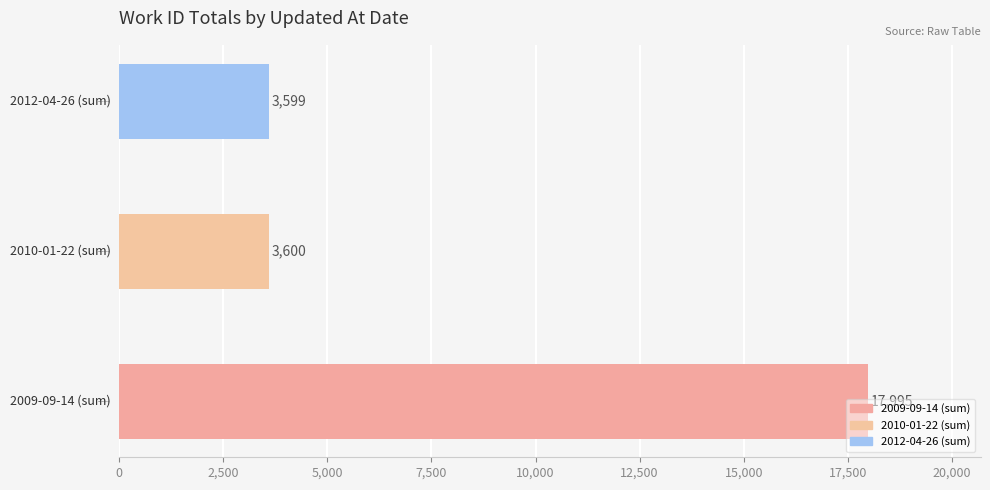

Does the chart contain any negative values?

No